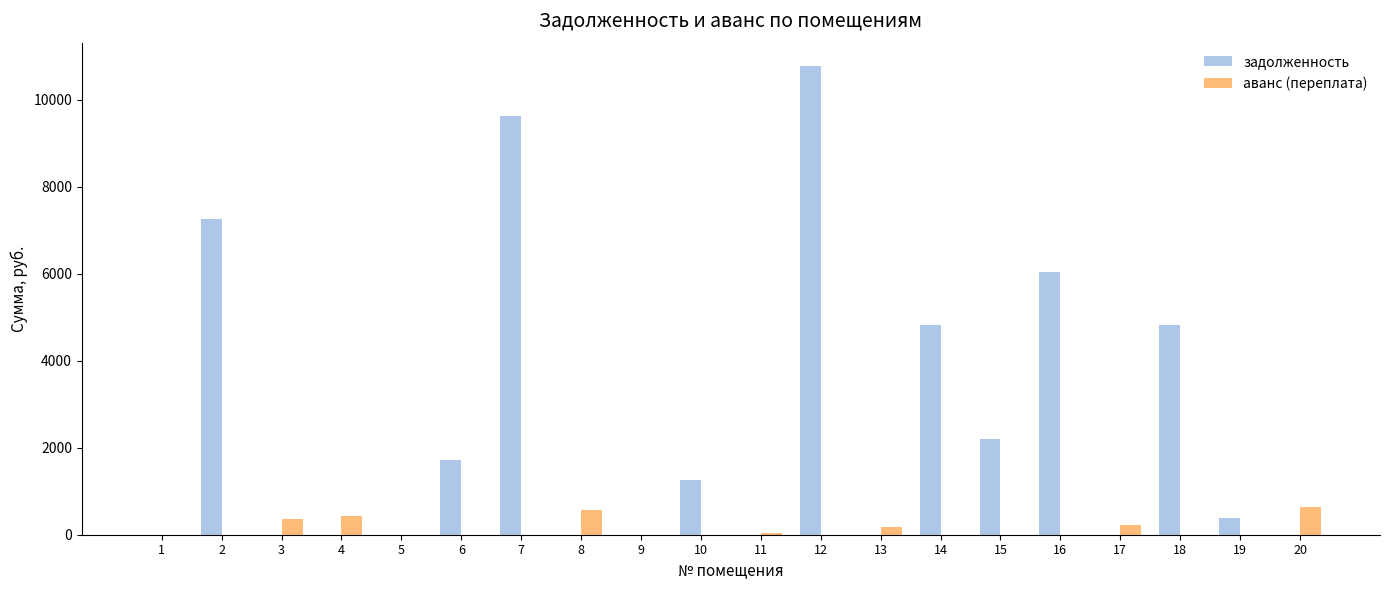

Which series has the largest total across all categories?

задолженность